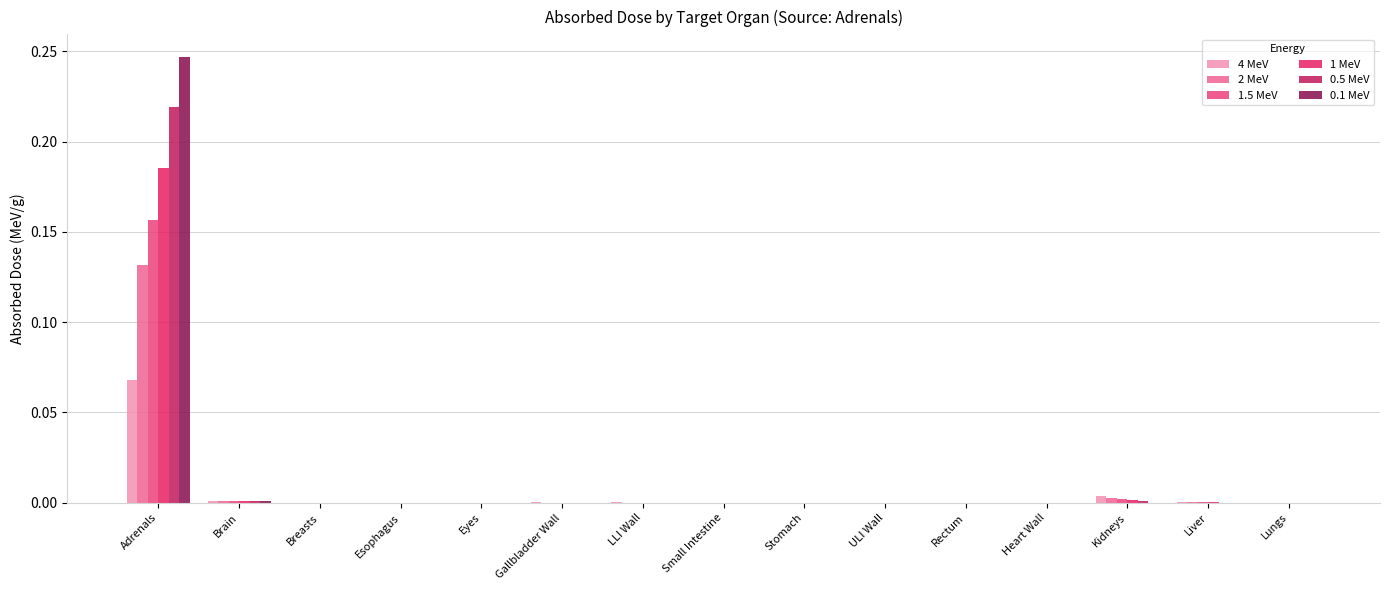

The 0.5 MeV series shows 0.1 at Adrenals. True or false?

False